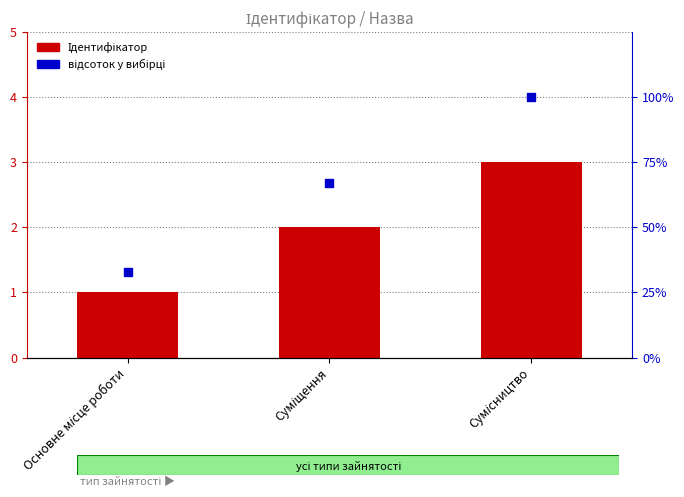

What are all the series names shown in the legend?

Ідентифікатор, відсоток у вибірці